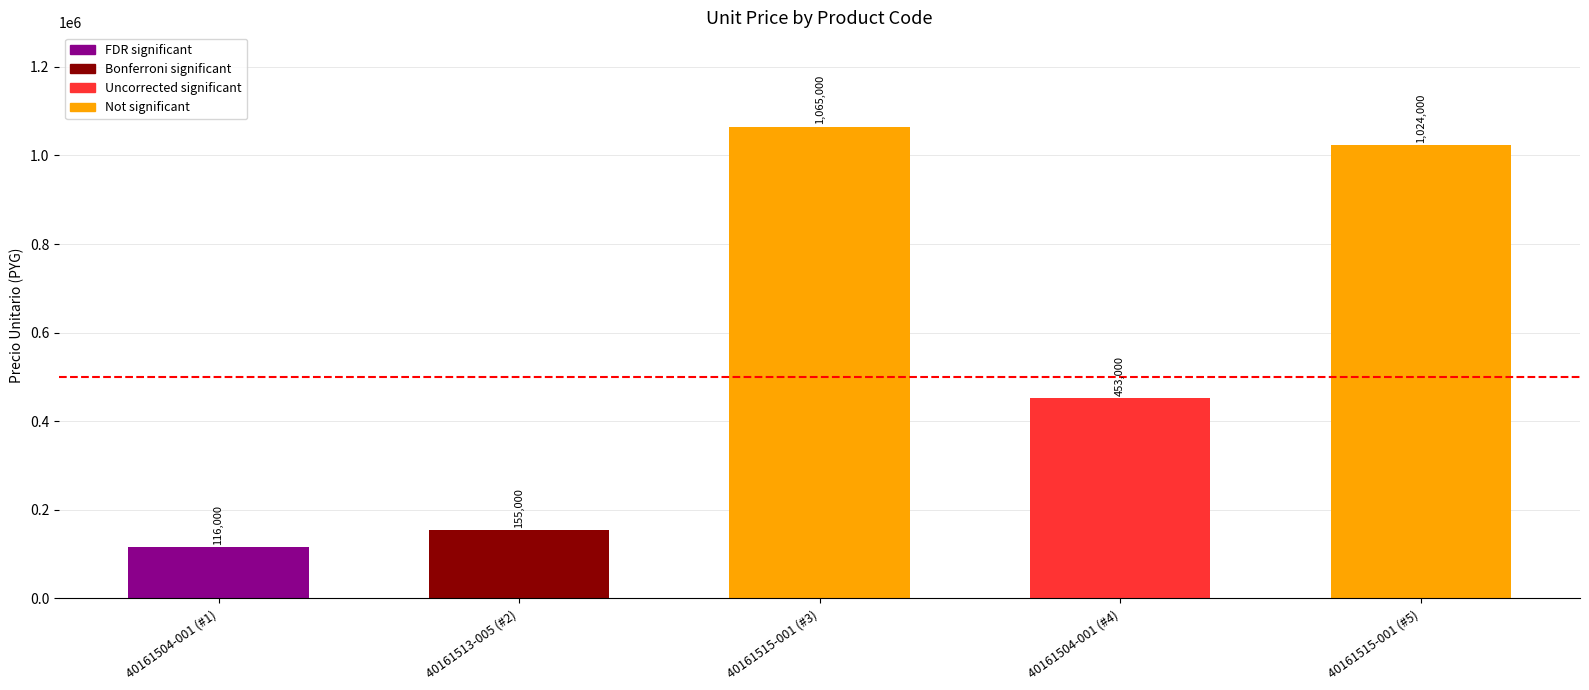

Rank the categories by value from highest to lowest.

40161515-001 (#3), 40161515-001 (#5), 40161504-001 (#4), 40161513-005 (#2), 40161504-001 (#1)